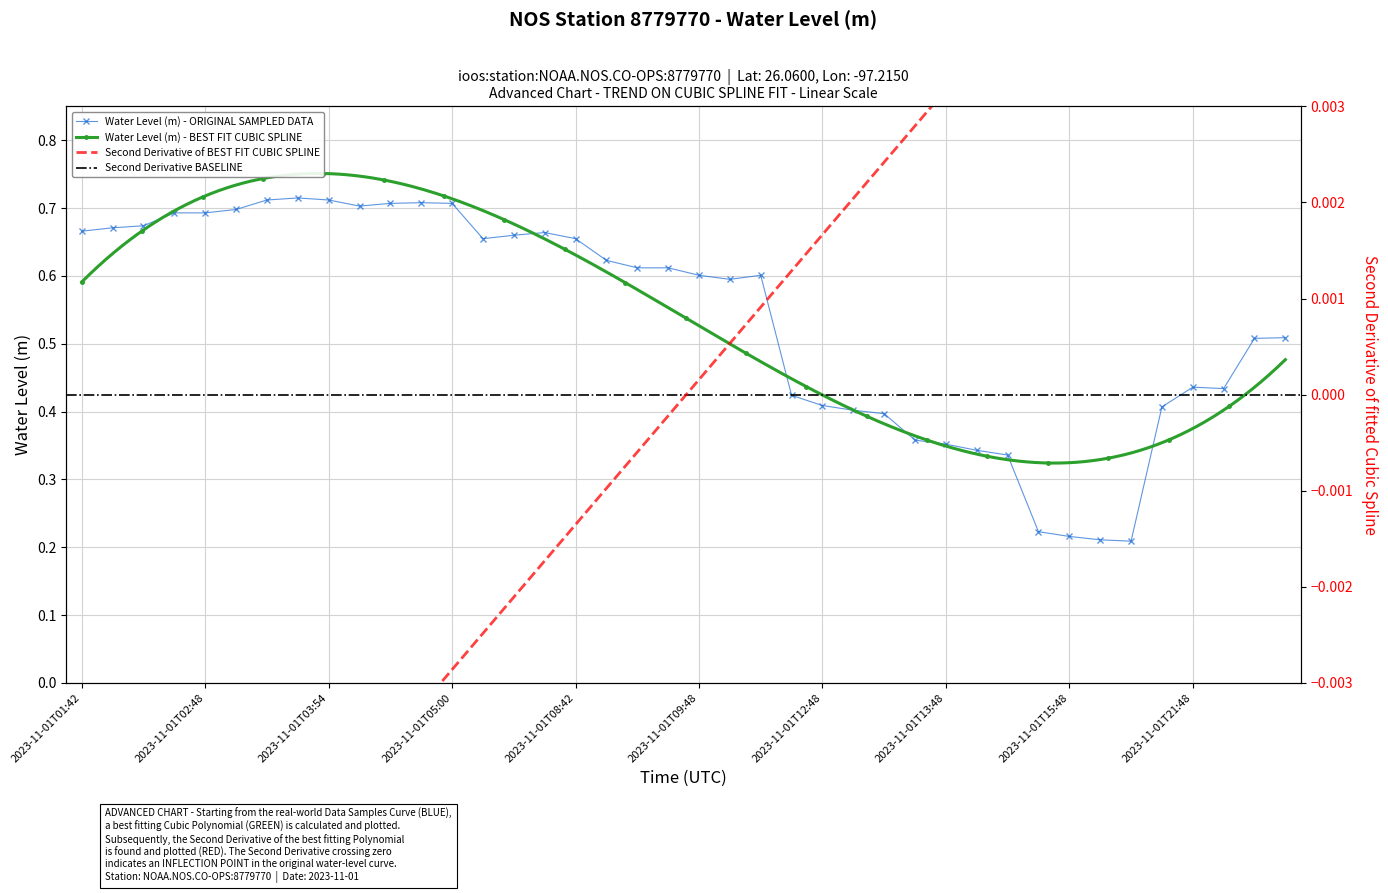

Is this an area chart (filled region under the line)?

No